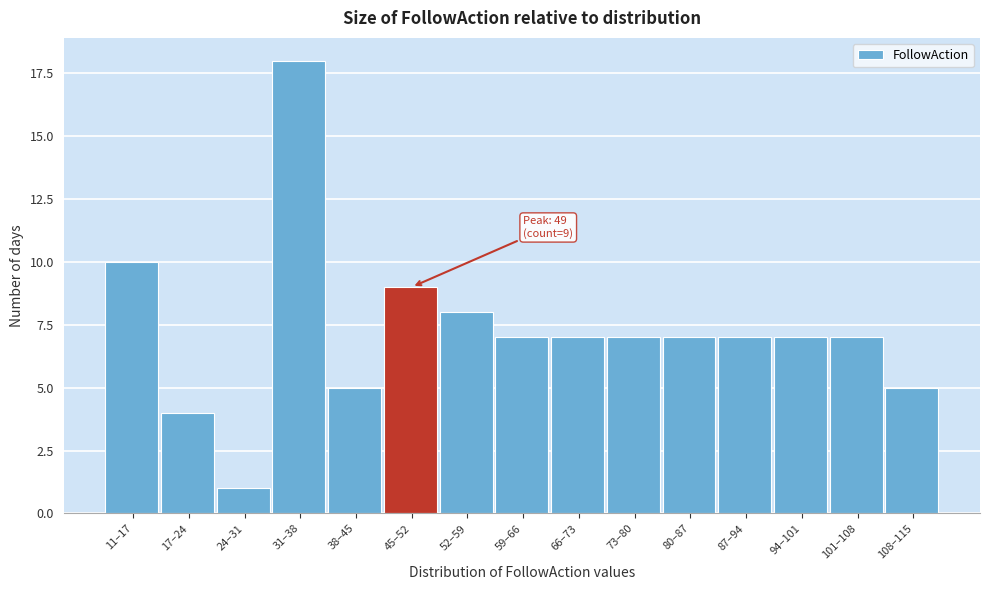

Reading left to right, what are all the values shown in this chart?

11–17=10	17–24=4	24–31=1	31–38=18	38–45=5	45–52=9	52–59=8	59–66=7	66–73=7	73–80=7	80–87=7	87–94=7	94–101=7	101–108=7	108–115=5